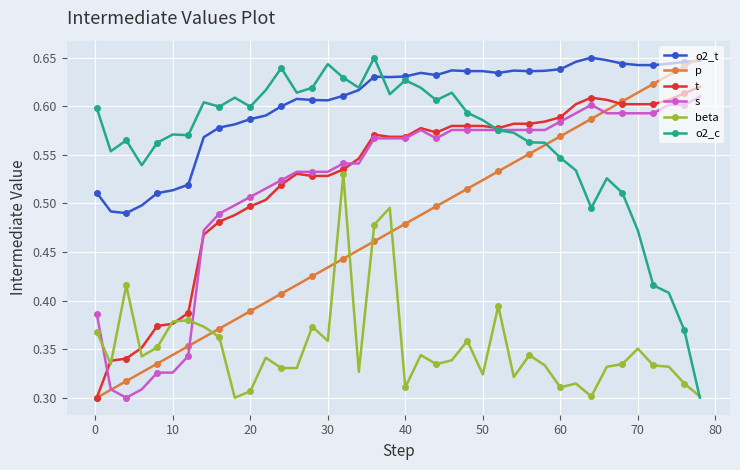

True or false: s has more than 1 points higher than both neighbors.

True